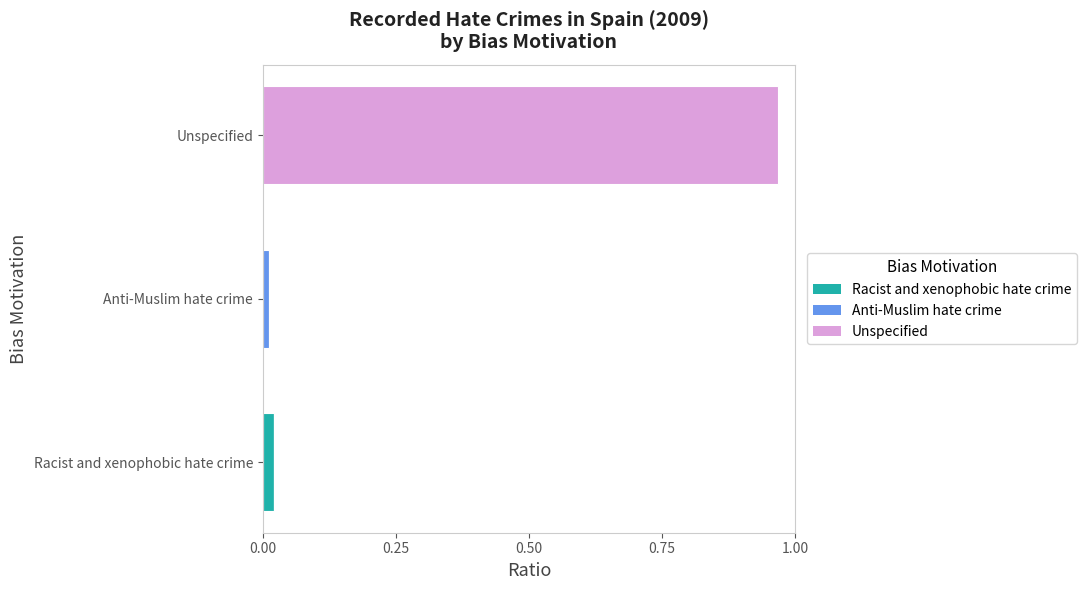

At which label does Racist and xenophobic hate crime reach its peak?

Racist and xenophobic hate crime